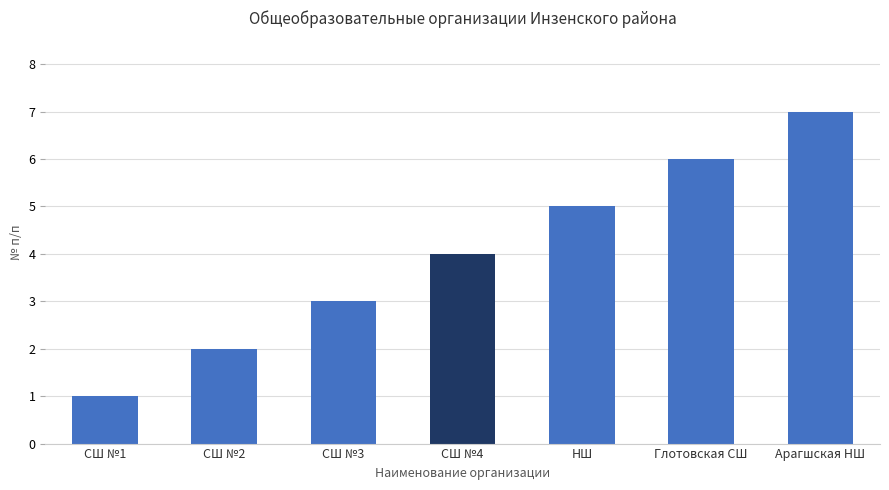

Where is the data nearest to the value 4?

СШ №4